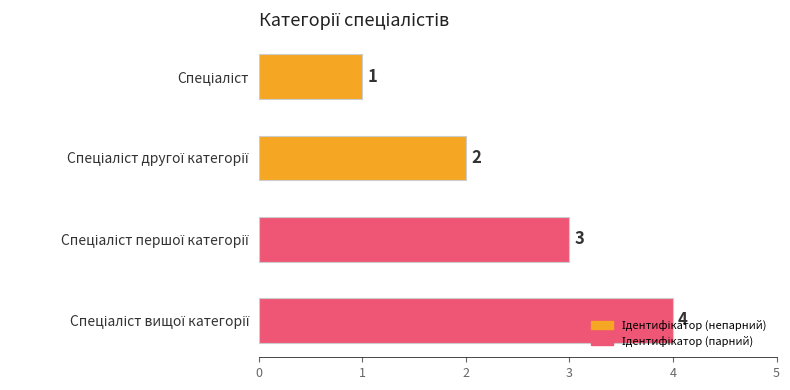

What is the smallest value displayed?

1